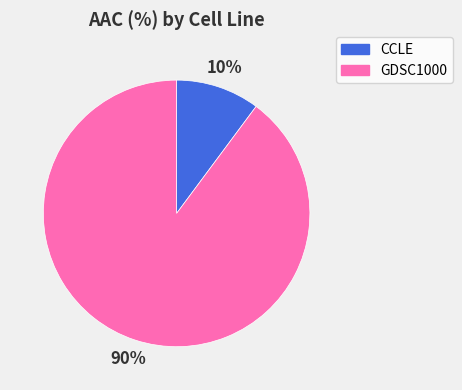

What is the largest slice in the pie chart?

GDSC1000